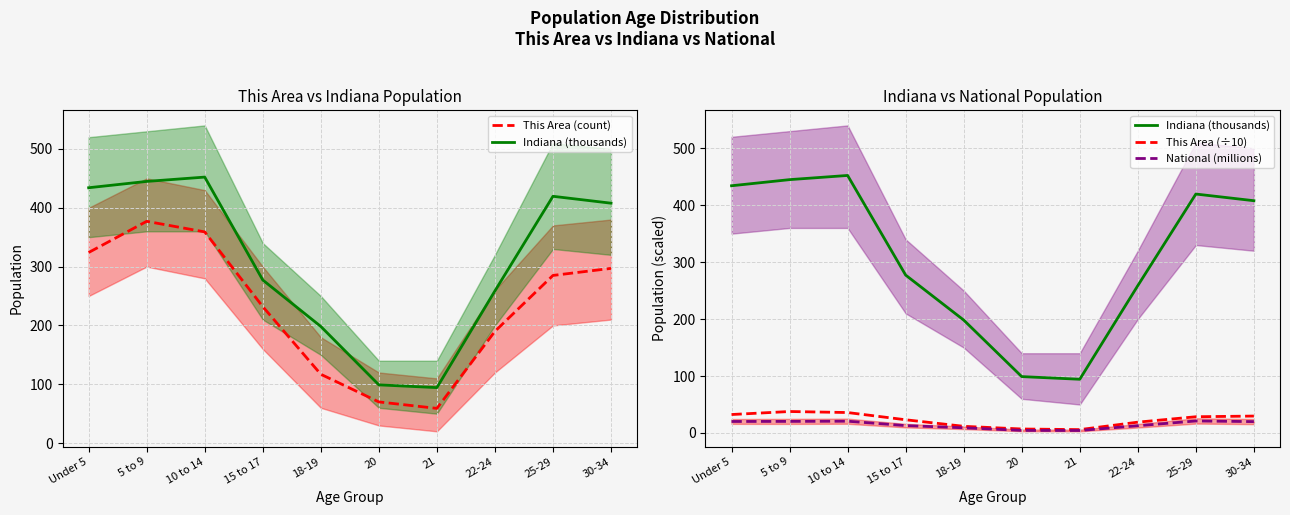

Rank the categories by This Area (÷10) value from lowest to highest.

21, 20, 18-19, 22-24, 15 to 17, 25-29, 30-34, Under 5, 10 to 14, 5 to 9